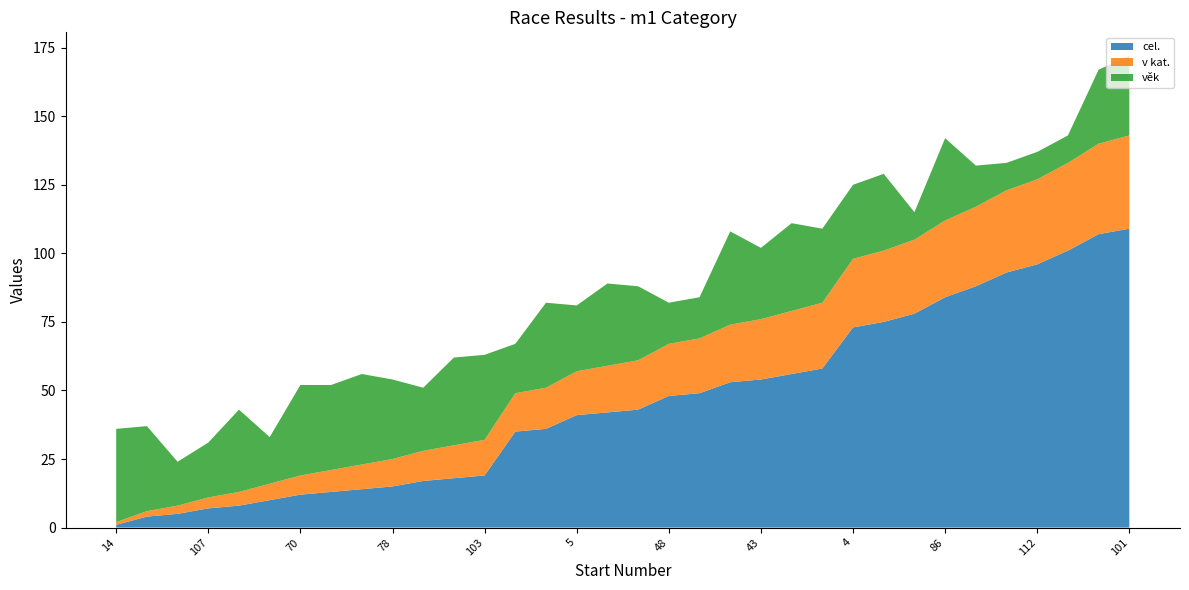

Reading left to right, extract all data points from this chart.

cel.: 14=1	38=4	53=5	107=7	105=8	42=10	70=12	110=13	6=14	78=15	46=17	111=18	103=19	77=35	88=36	5=41	76=42	90=43	48=48	61=49	82=53	43=54	80=56	87=58	4=73	74=75	56=78	86=84	58=88	65=93	112=96	19=101	34=107	101=109
v kat.: 14=1	38=2	53=3	107=4	105=5	42=6	70=7	110=8	6=9	78=10	46=11	111=12	103=13	77=14	88=15	5=16	76=17	90=18	48=19	61=20	82=21	43=22	80=23	87=24	4=25	74=26	56=27	86=28	58=29	65=30	112=31	19=32	34=33	101=34
věk: 14=34	38=31	53=16	107=20	105=30	42=17	70=33	110=31	6=33	78=29	46=23	111=32	103=31	77=18	88=31	5=24	76=30	90=27	48=15	61=15	82=34	43=26	80=32	87=27	4=27	74=28	56=10	86=30	58=15	65=10	112=10	19=10	34=27	101=29